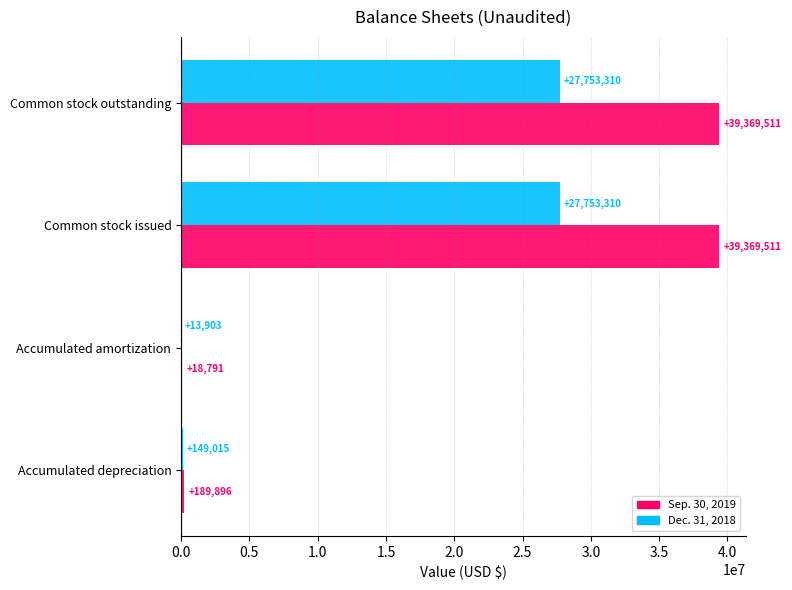

Count the number of categories in the chart.

4